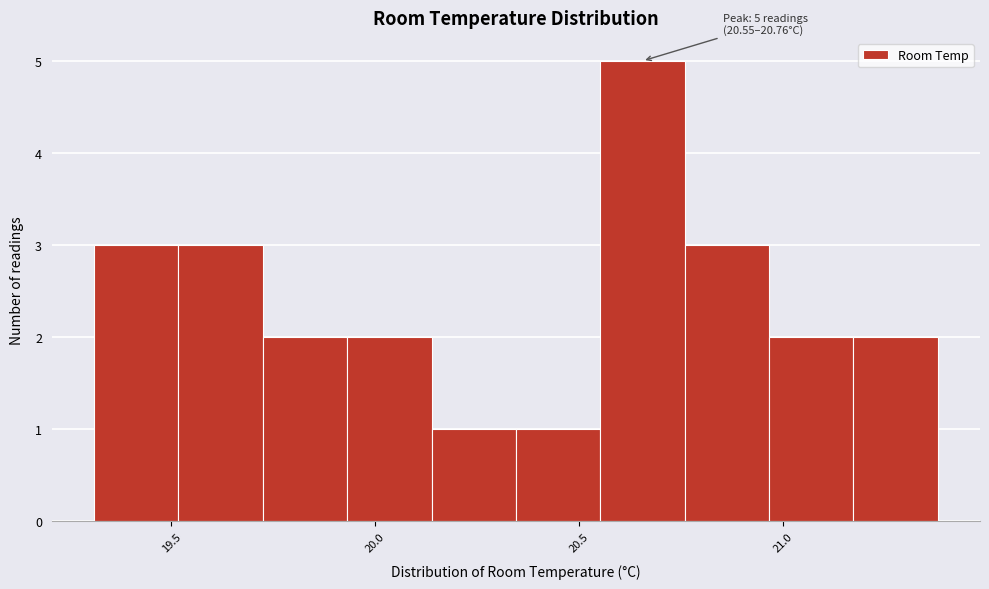

Which range on the x-axis has the tallest bar?

20.55 to 20.75